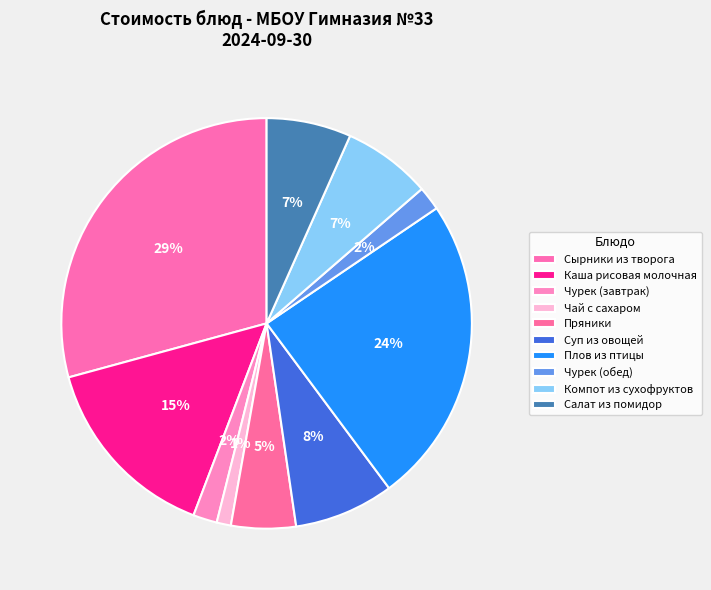

How many segments does this pie chart have?

10